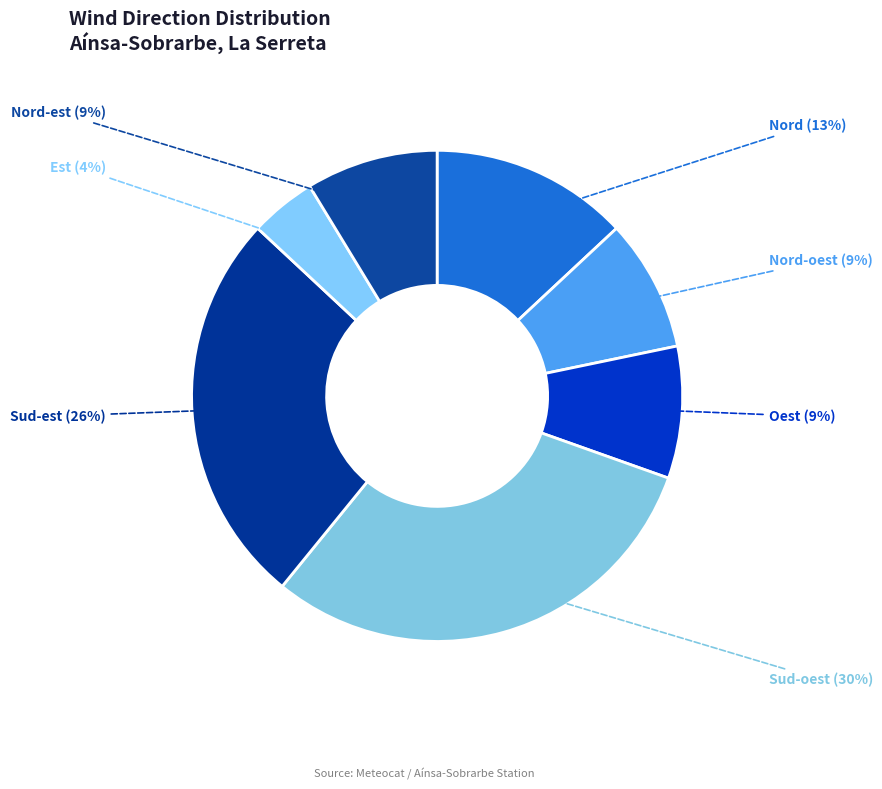

To the nearest percent, what percentage of the pie is Nord-est?

9%